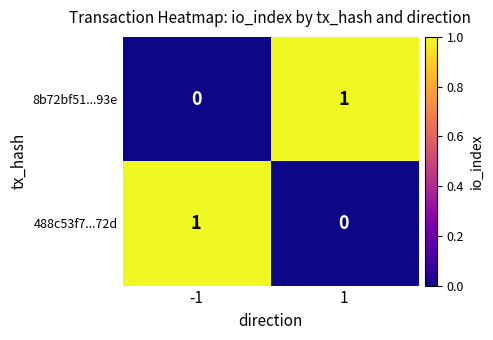

The value of 488c53f7...72d at -1 is 1. True or false?

True